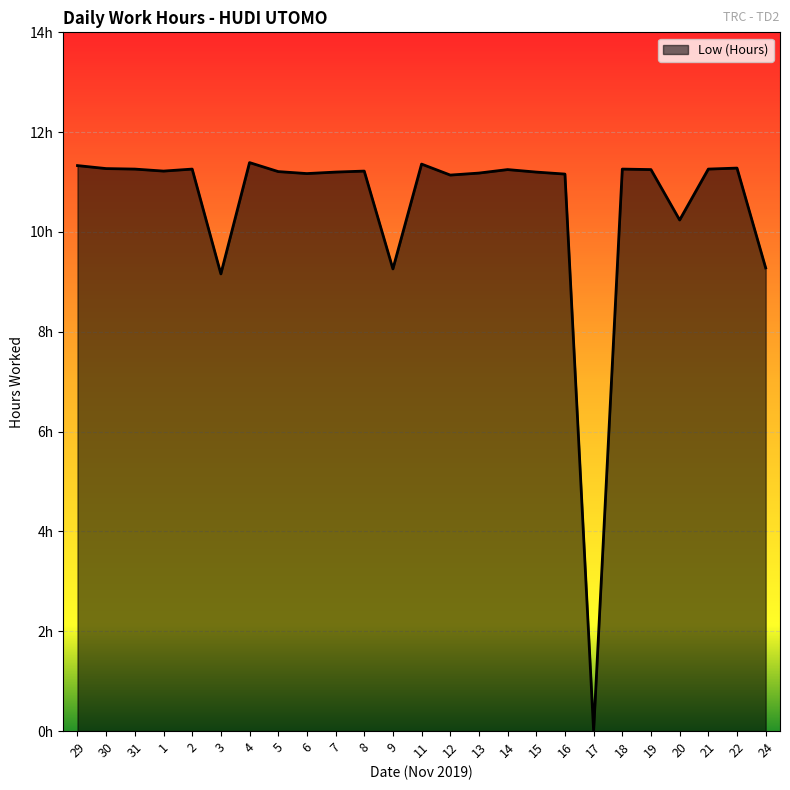

Does the chart display data point markers on the line(s)?

No